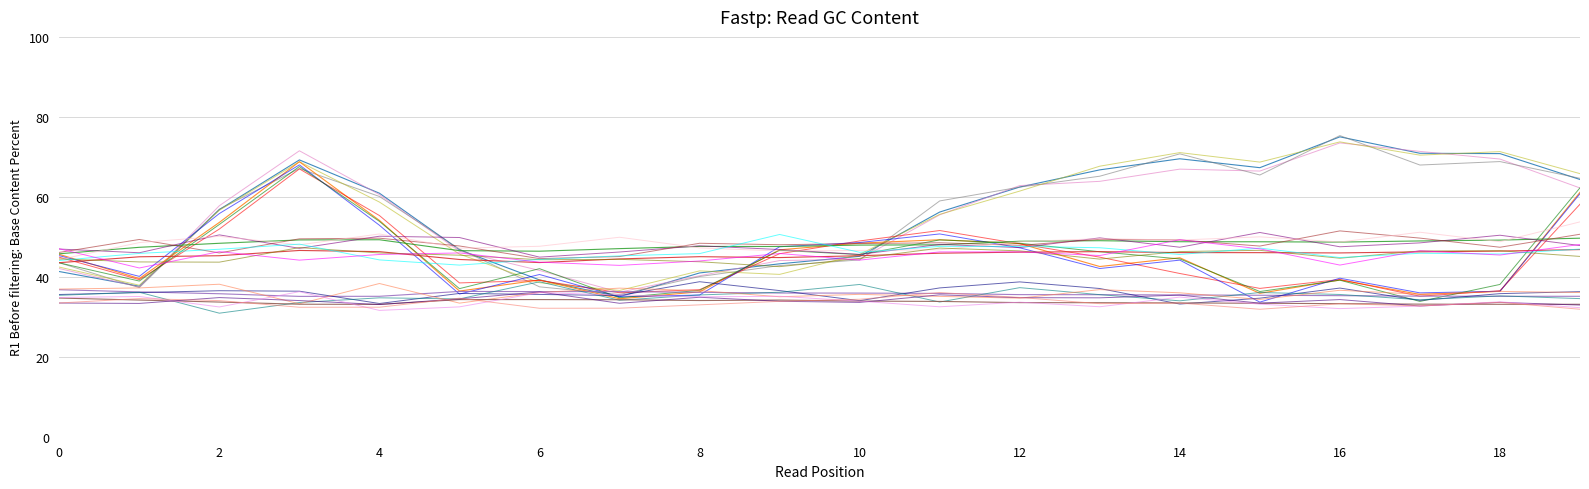

How many lines are shown in the chart?

24